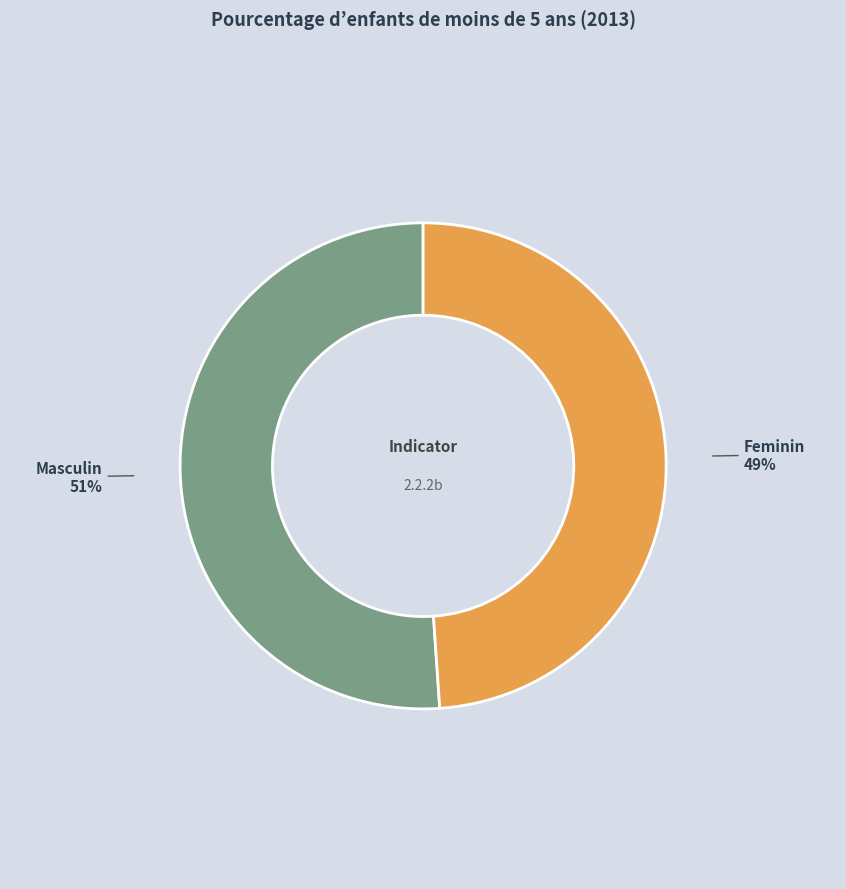

What percentage is the Masculin slice, to the nearest percent?

51%